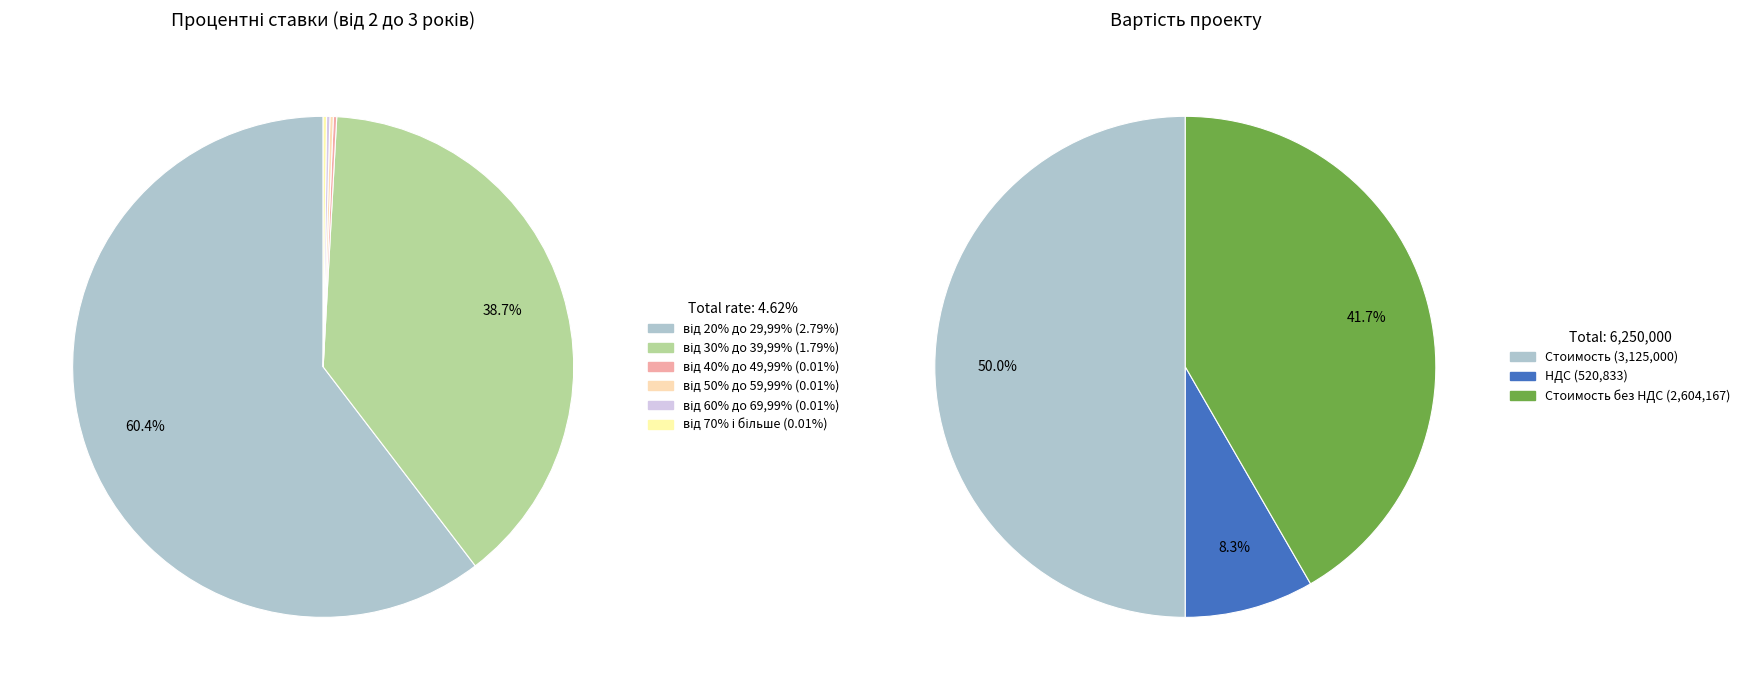

What portion of the pie excludes від 70% і більше?

99.8%